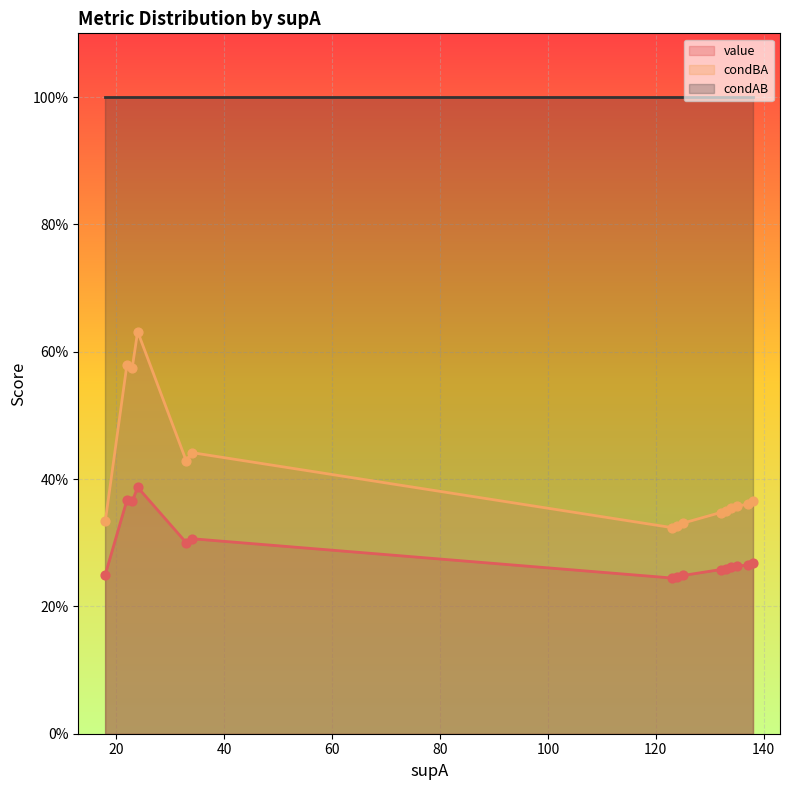

Which series reaches the maximum Y coordinate?

condAB